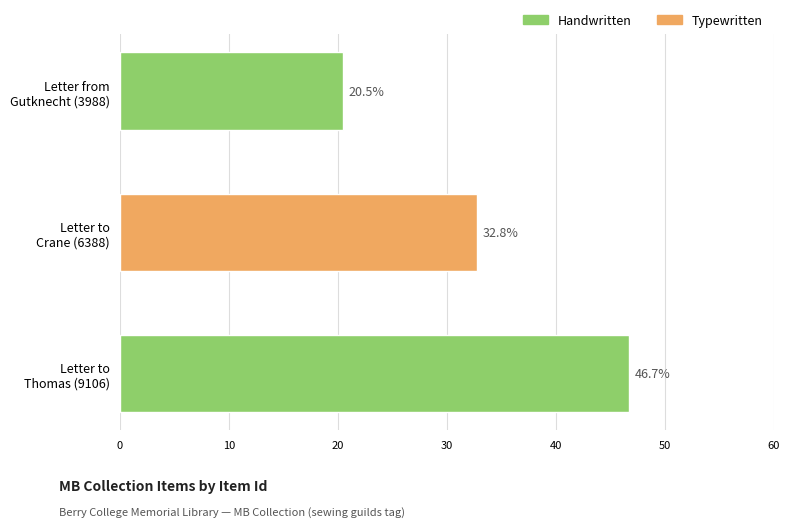

What is the difference between the maximum and minimum values?

26.3